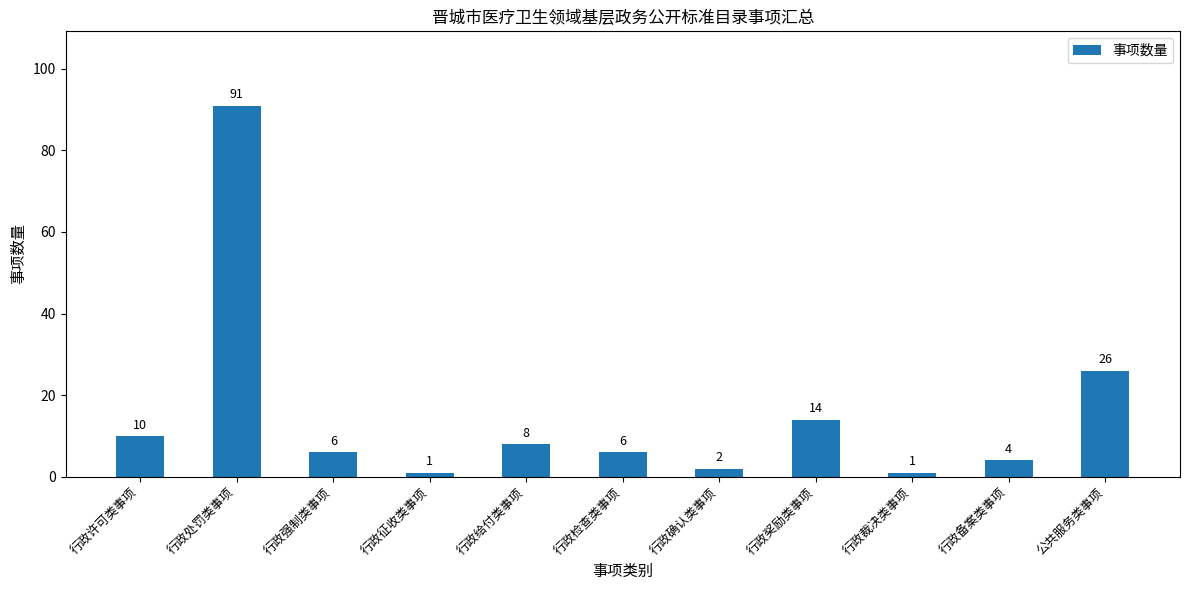

What position from the left is 公共服务类事项?

11